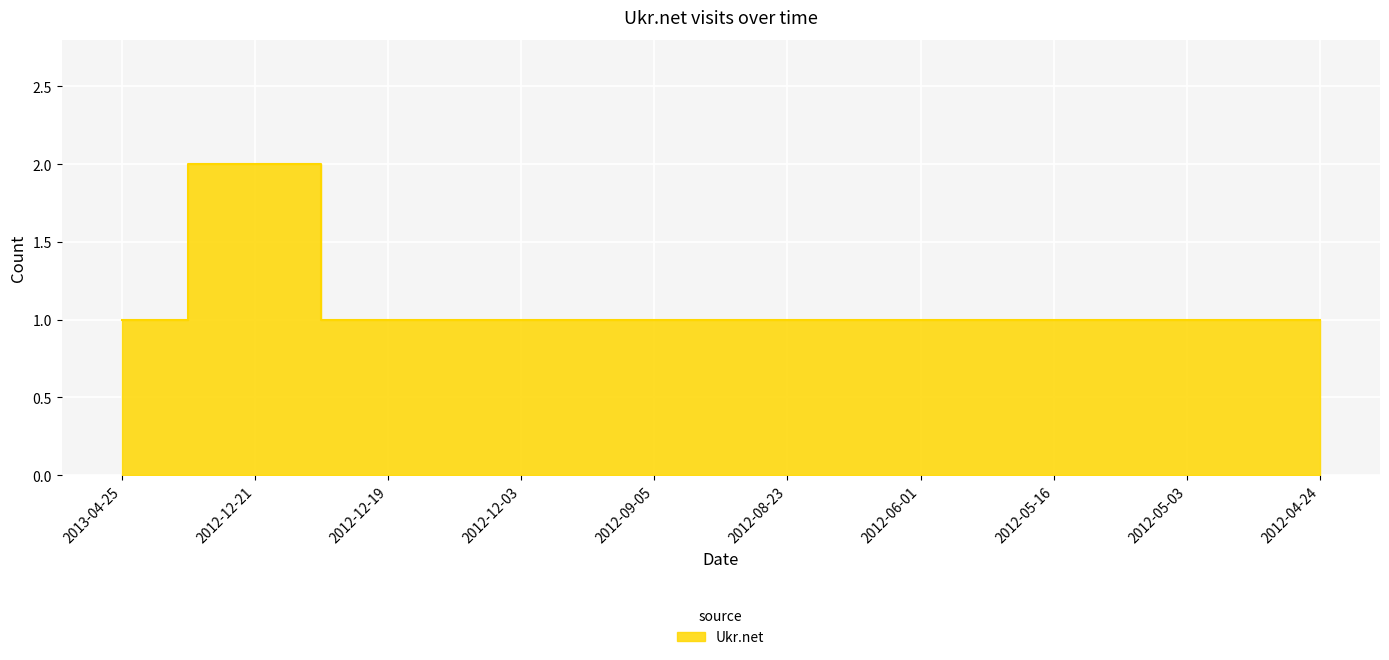

Which category has the highest value across all series?

2012-12-21